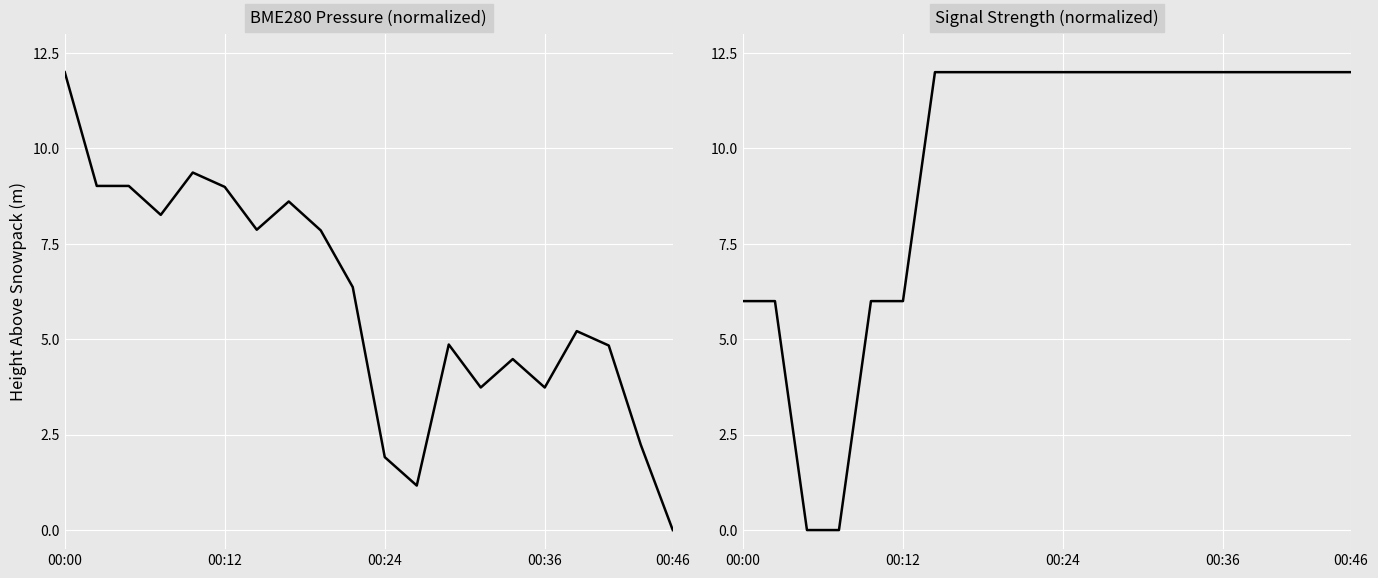

Which category has the highest value across all series?

00:00